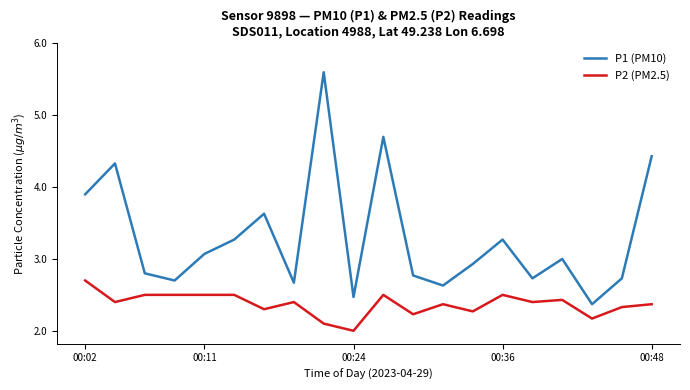

Rank the series by their average value, from highest to lowest.

P1 (PM10), P2 (PM2.5)